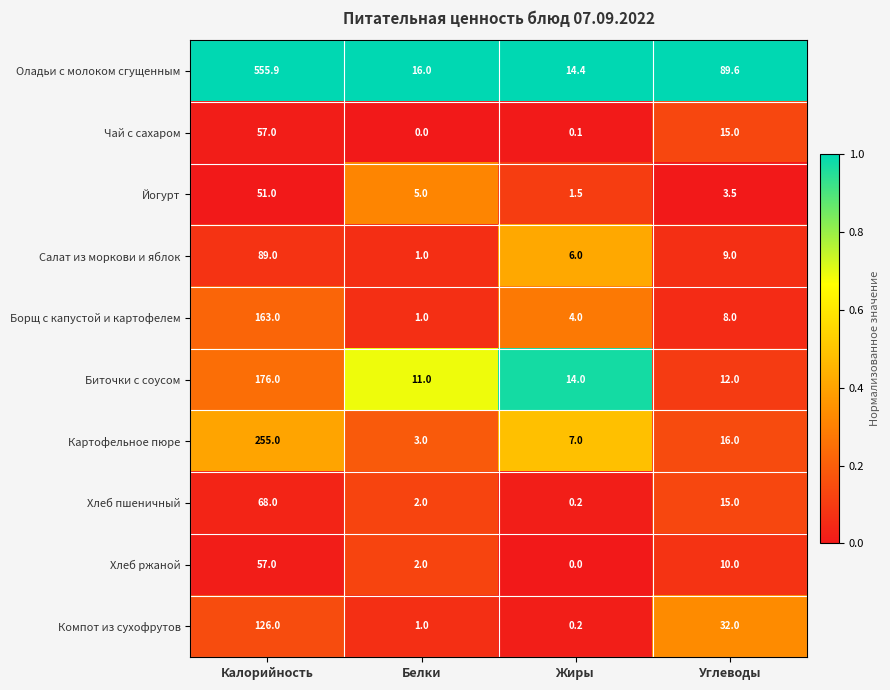

What is the maximum value shown in the chart?

555.9